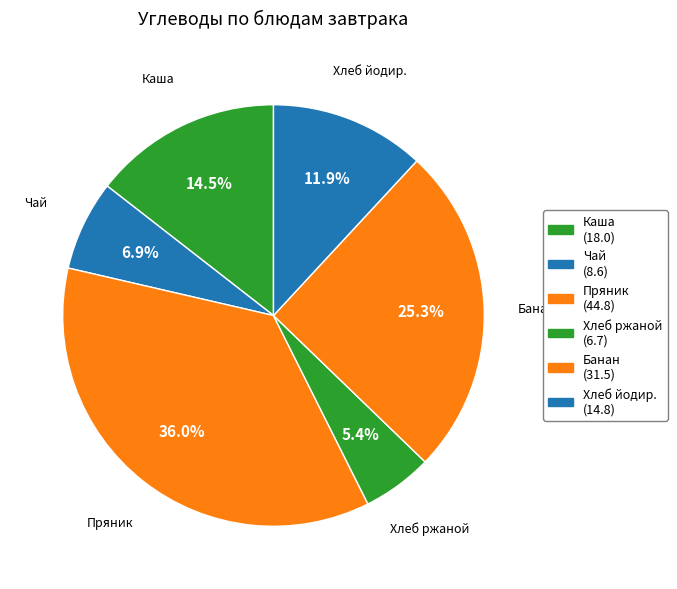

How many slices are in this pie chart?

6